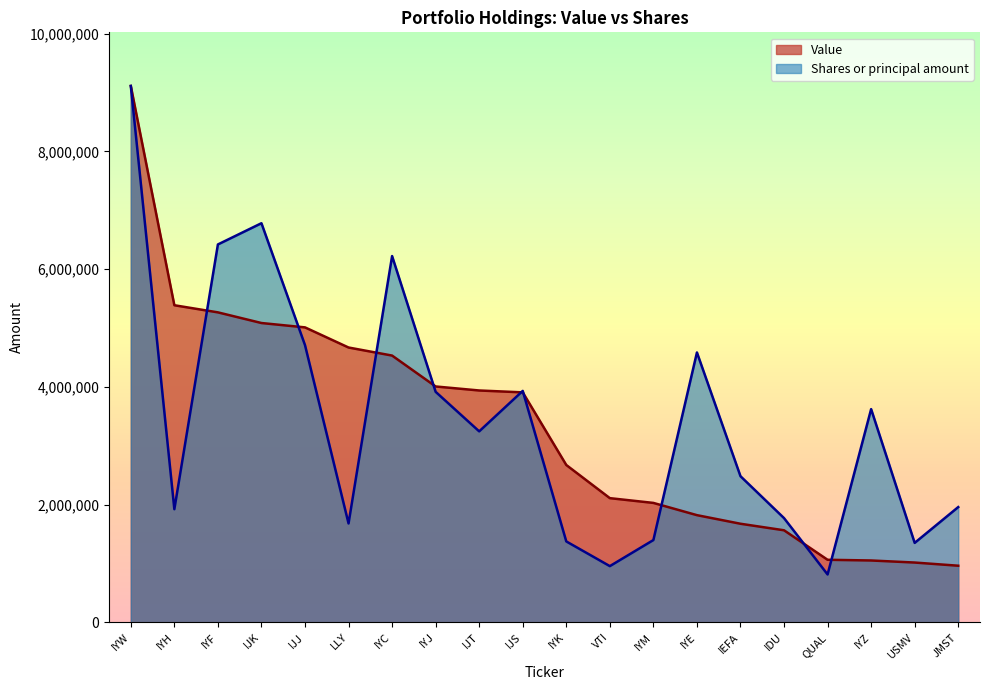

What is the total value across all series at QUAL?

1876497.8